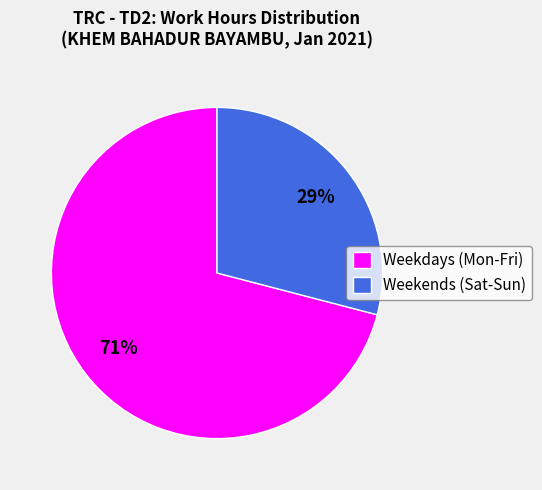

Which category accounts for the majority?

Weekdays (Mon-Fri)